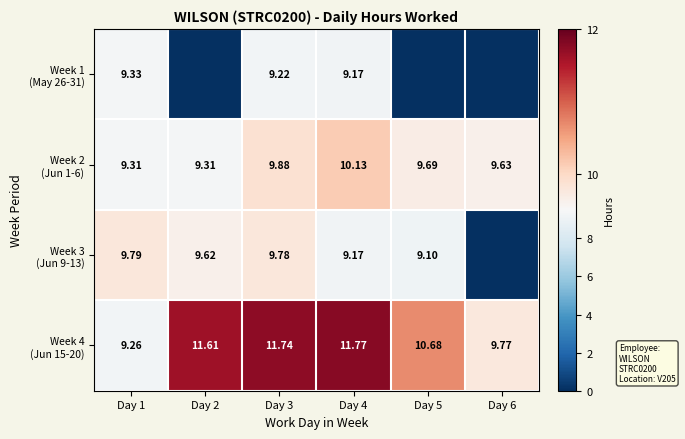

The value of Week 2 (Jun 1-6) at Day 6 is 9.6. True or false?

True